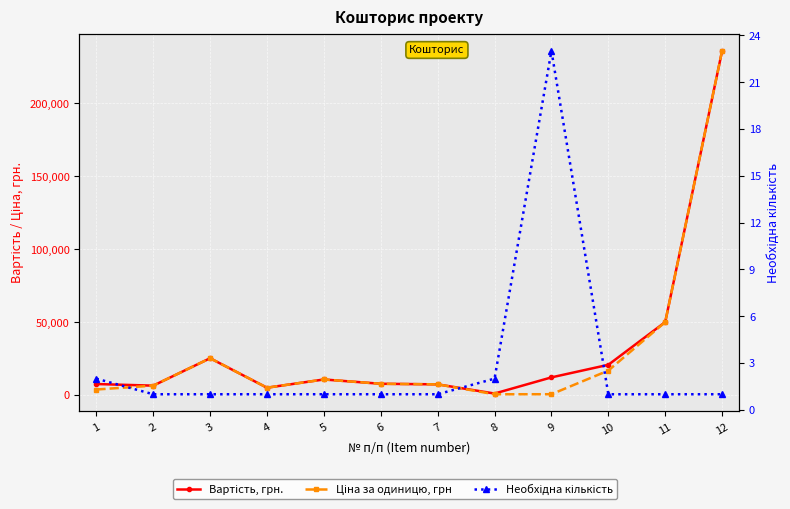

What is the difference between the second highest and second lowest values in the Вартість, грн. series?

45005.0